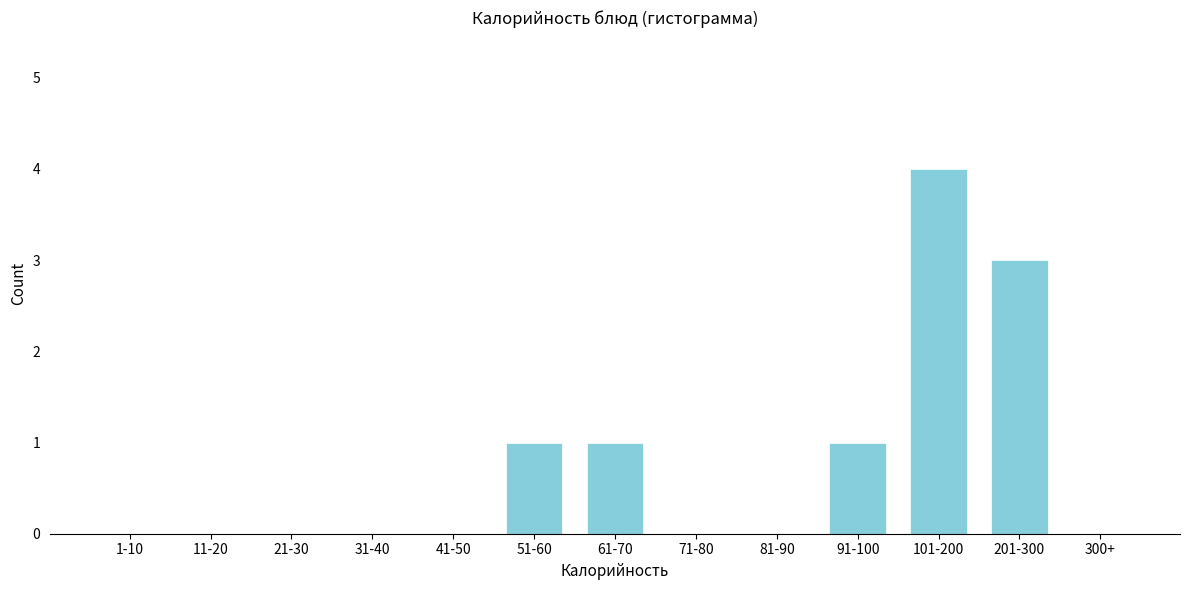

Reading left to right, extract all data points from this chart.

1-10=0	11-20=0	21-30=0	31-40=0	41-50=0	51-60=1	61-70=1	71-80=0	81-90=0	91-100=1	101-200=4	201-300=3	300+=0